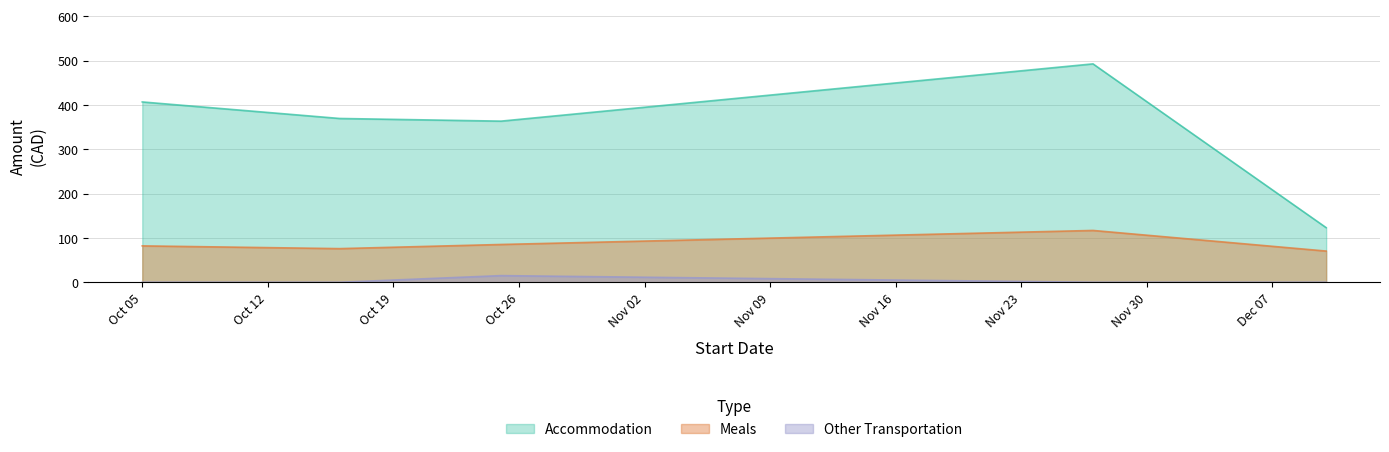

True or false: Meals and Other Transportation intersect in this chart.

False